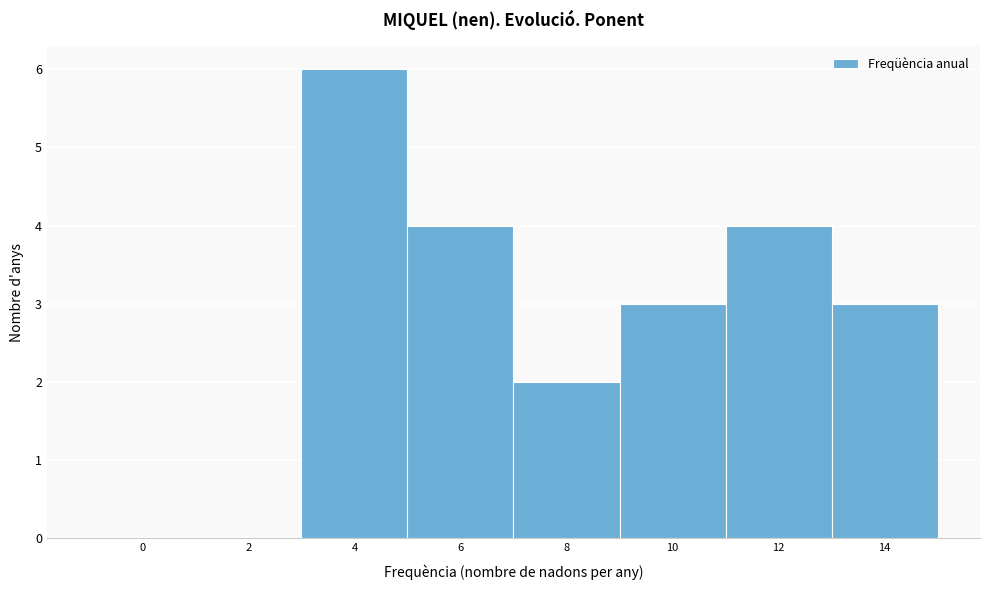

Reading right to left, list all the values displayed in this chart.

14=3	12=4	10=3	8=2	6=4	4=6	2=0	0=0